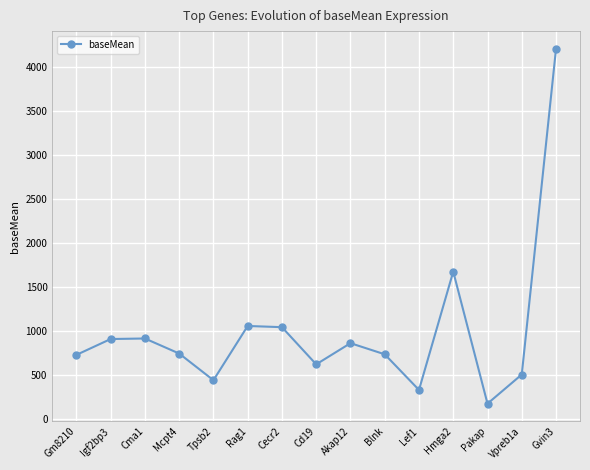

Approximately how many times larger is the value at Blnk compared to Pakap?

4.3